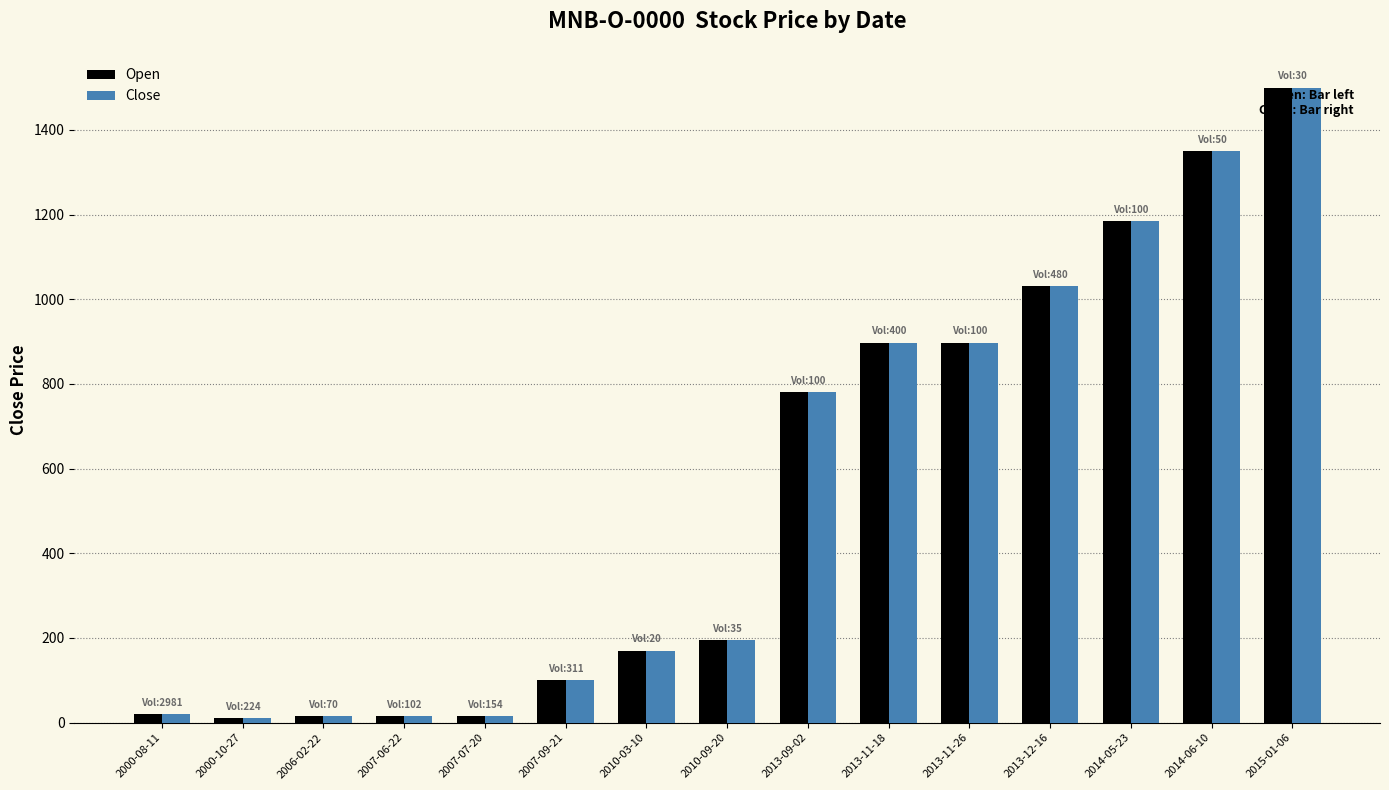

How many categories are shown in the chart?

15